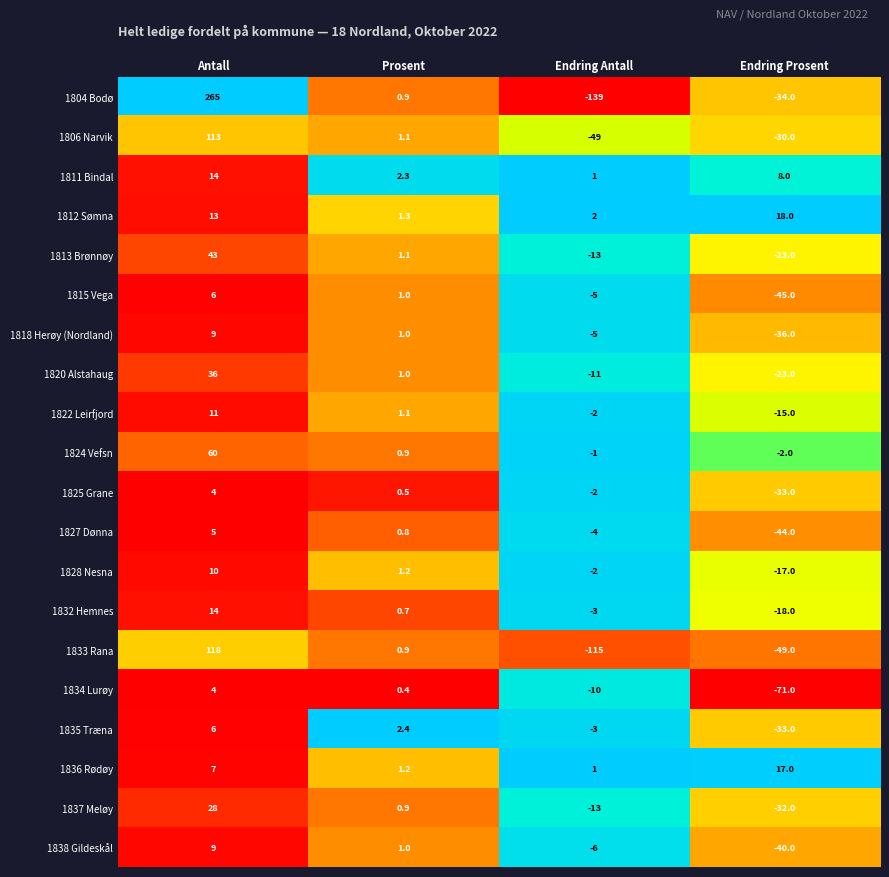

What is the spread (max minus min) of values at Prosent?

2.0